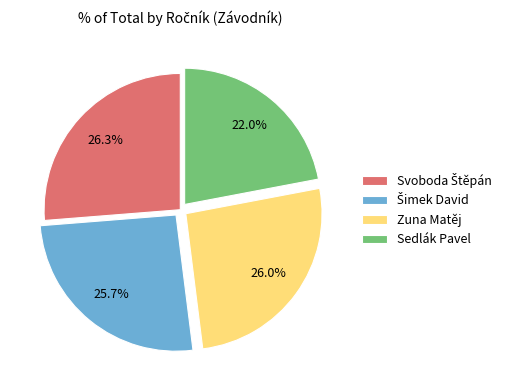

Which category has the smallest portion of the pie?

Sedlák Pavel